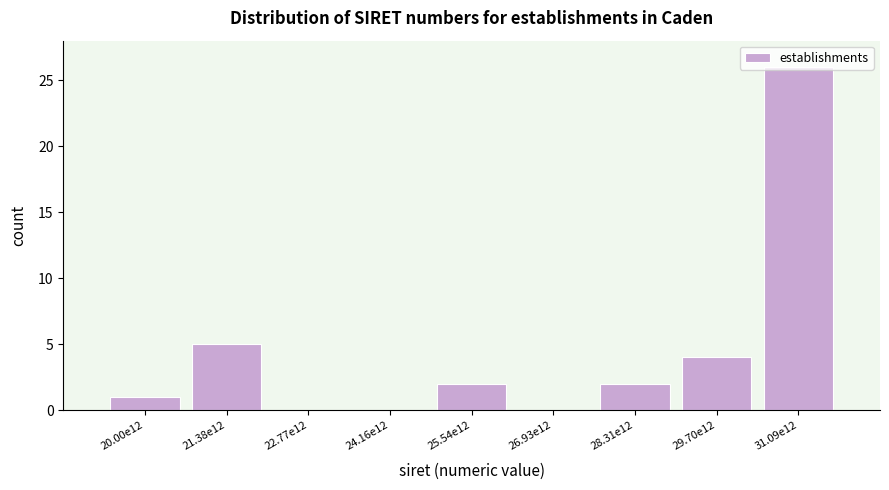

Which has a higher value, 26.93e12 or 20.00e12?

20.00e12